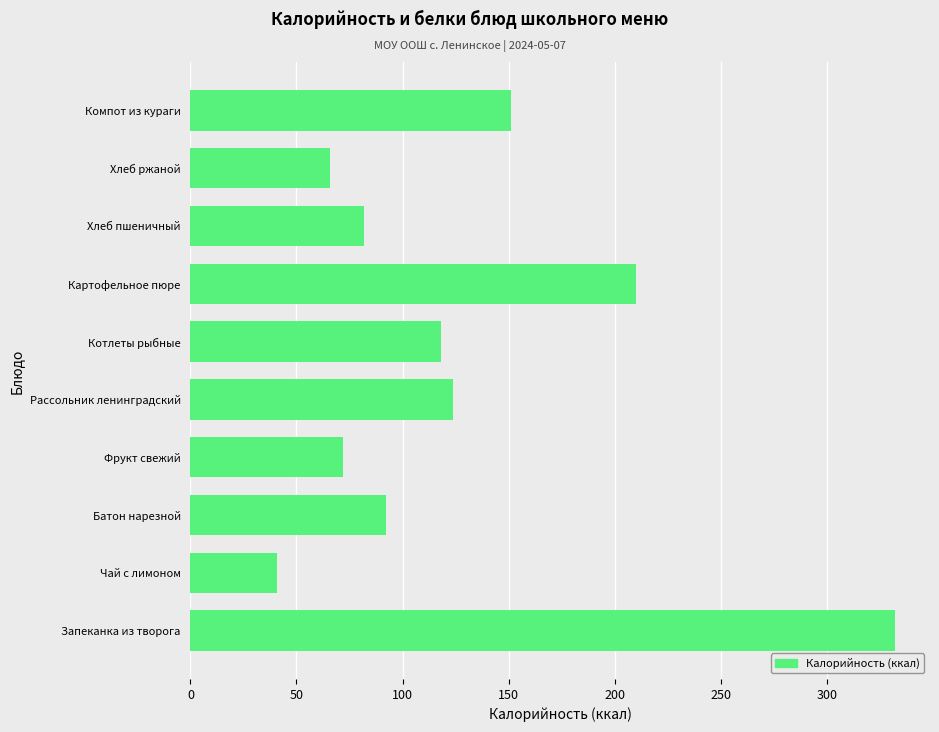

Reading bottom to top, extract all data points from this chart.

332	41	92	72	124	118	210	82	66	151